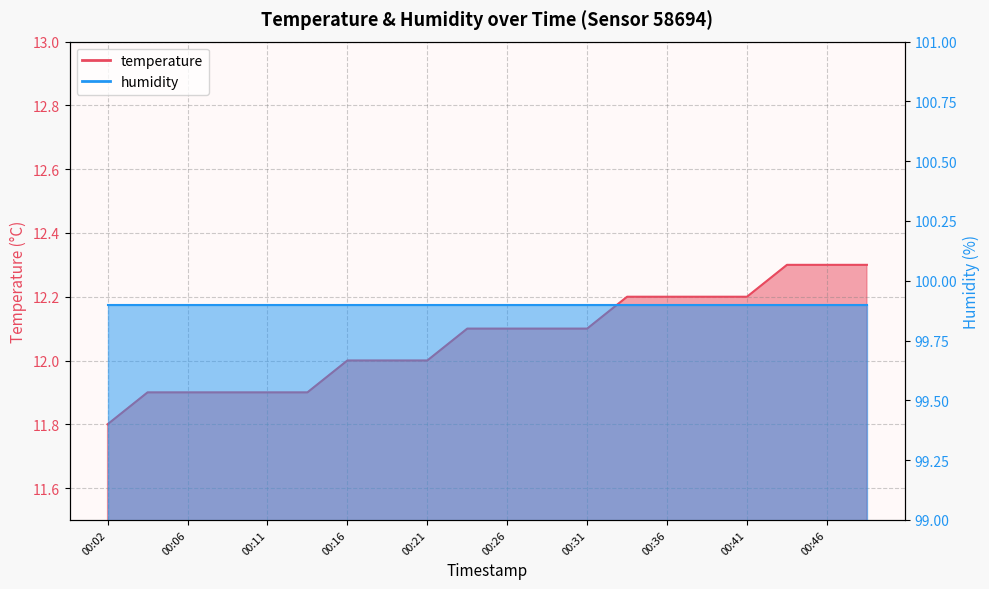

What is the value of the 20th point from the left?

12.3